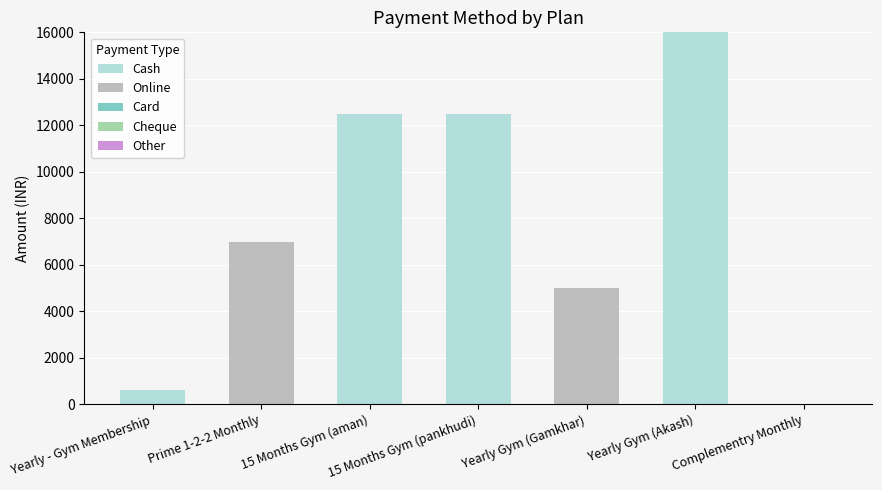

At which label does Cash reach its peak?

Yearly Gym (Akash)